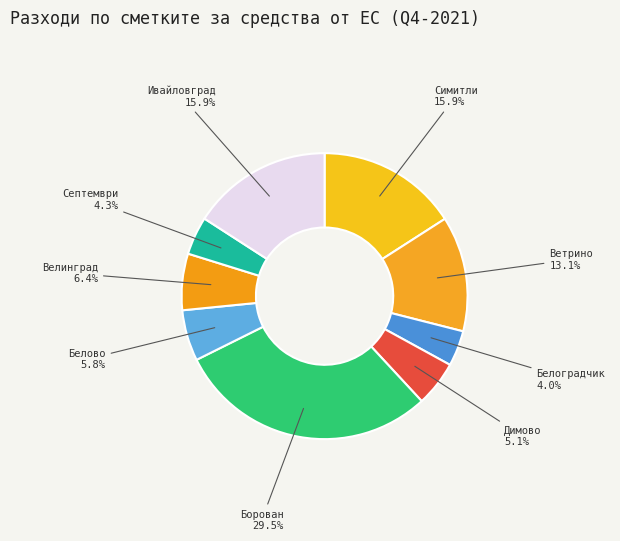

Do Велинград and Септември together represent more than half of the pie?

No